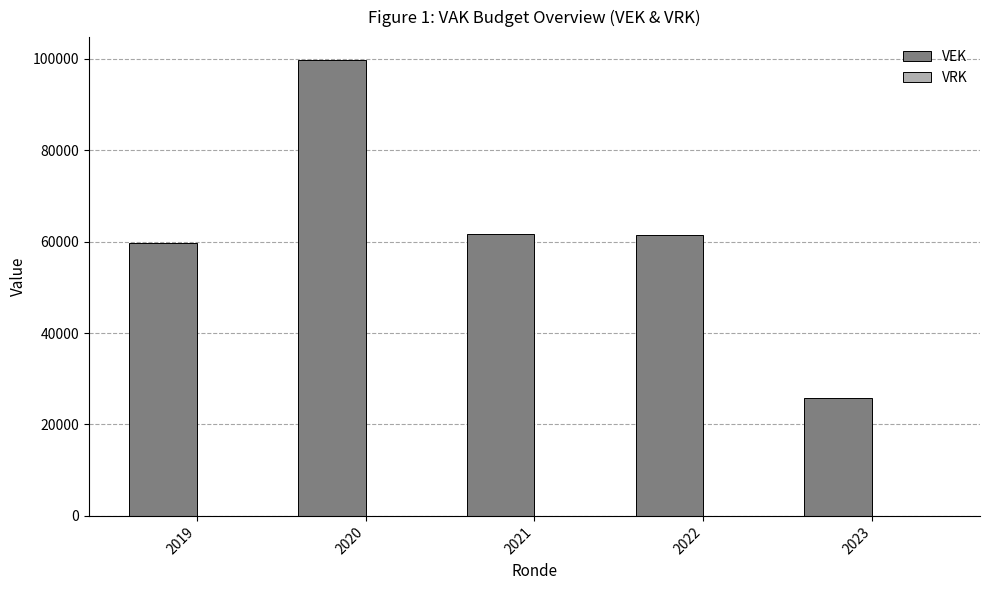

What is the minimum value shown in the chart?

25774